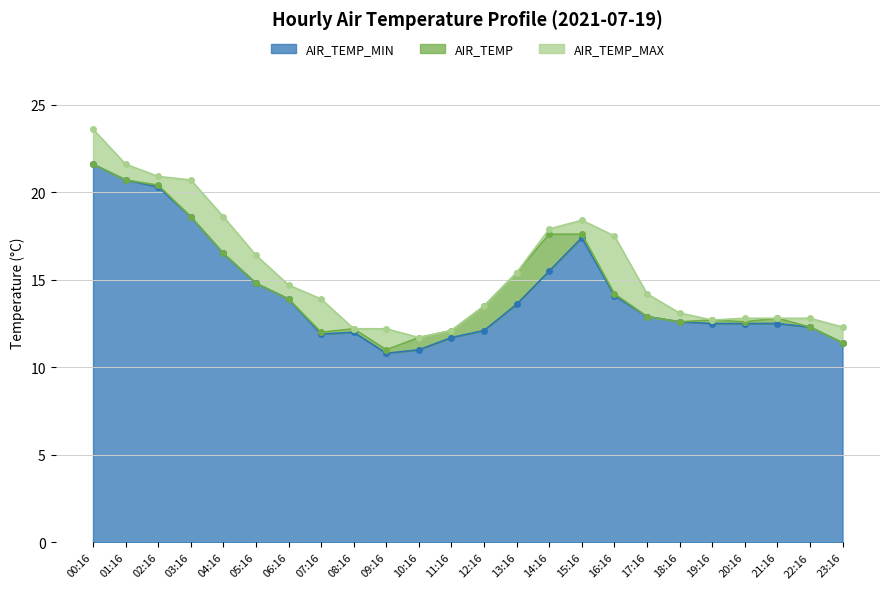

Which label corresponds to the largest value in the chart?

00:16